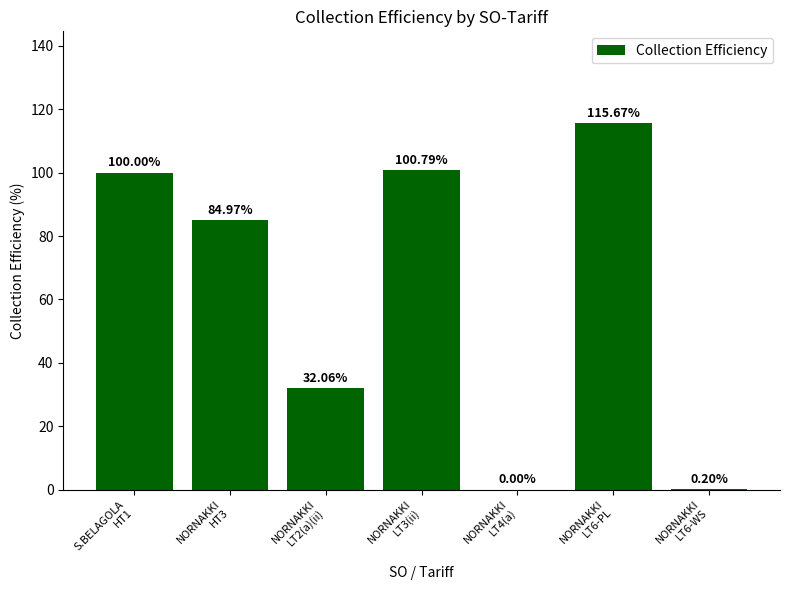

What is the sum of all values?

433.7